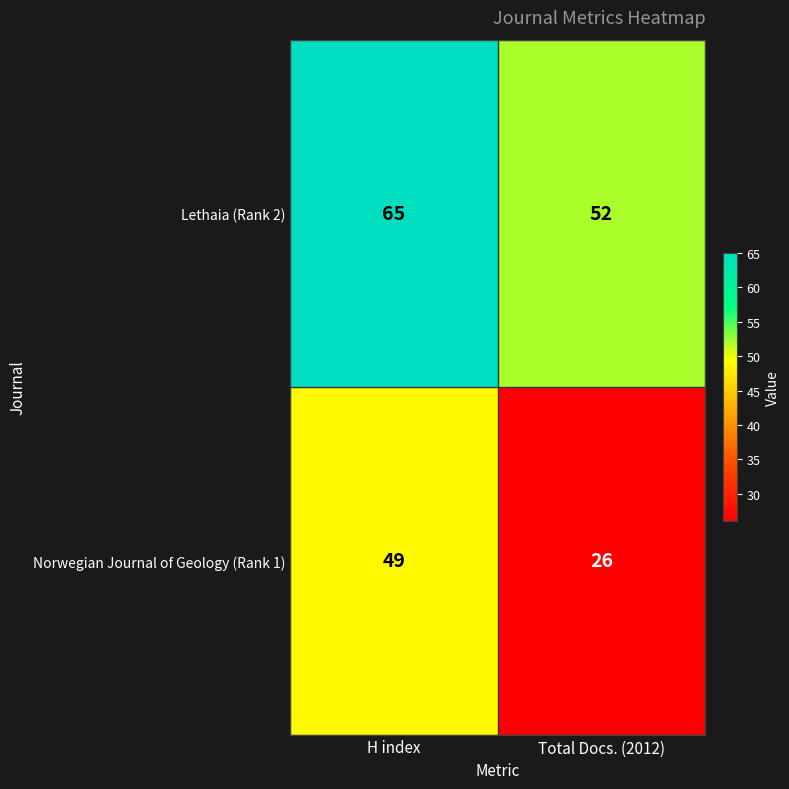

List the series in order of their overall mean, highest first.

Lethaia (Rank 2), Norwegian Journal of Geology (Rank 1)